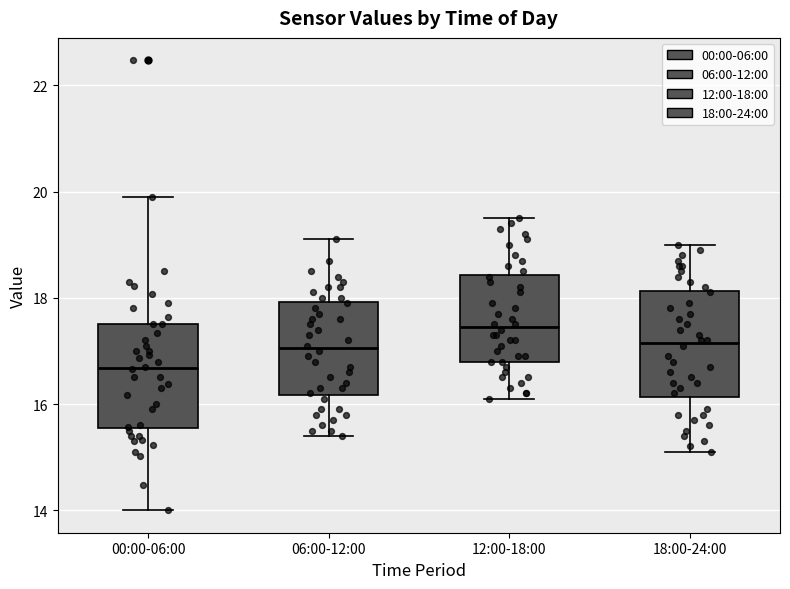

Which box has the highest median line?

12:00-18:00